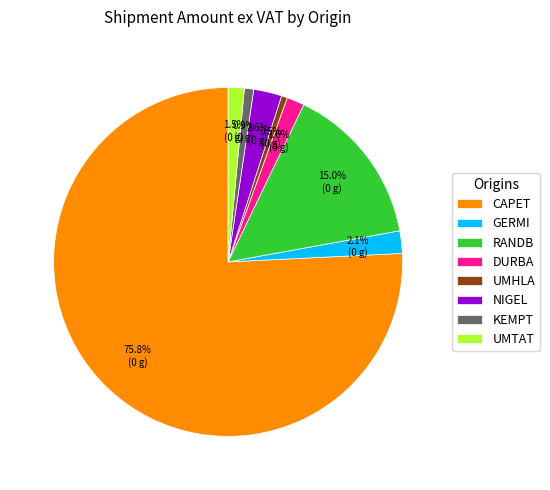

Between UMTAT and RANDB, which is larger?

RANDB